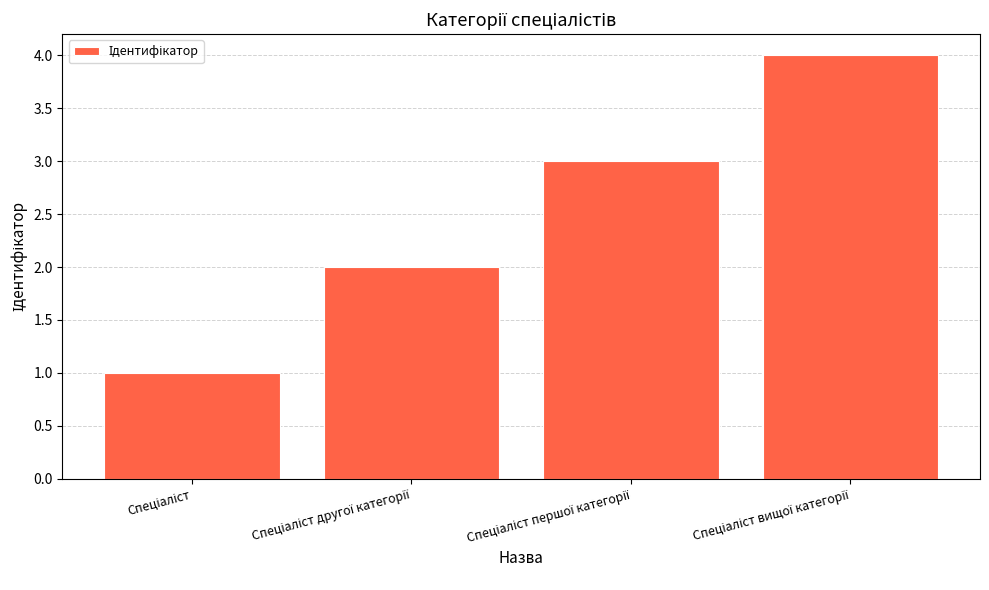

Reading right to left, extract all data points from this chart.

4	3	2	1